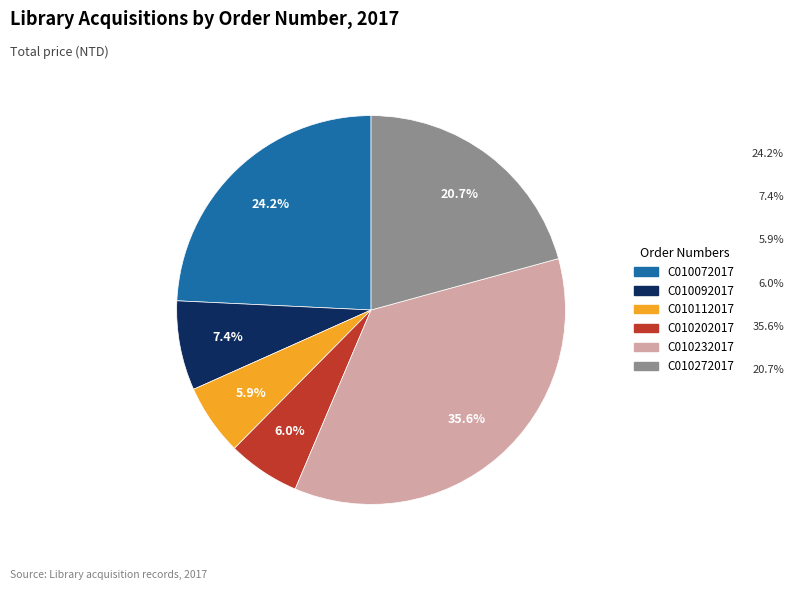

Between C010202017 and C010072017, which is larger?

C010072017